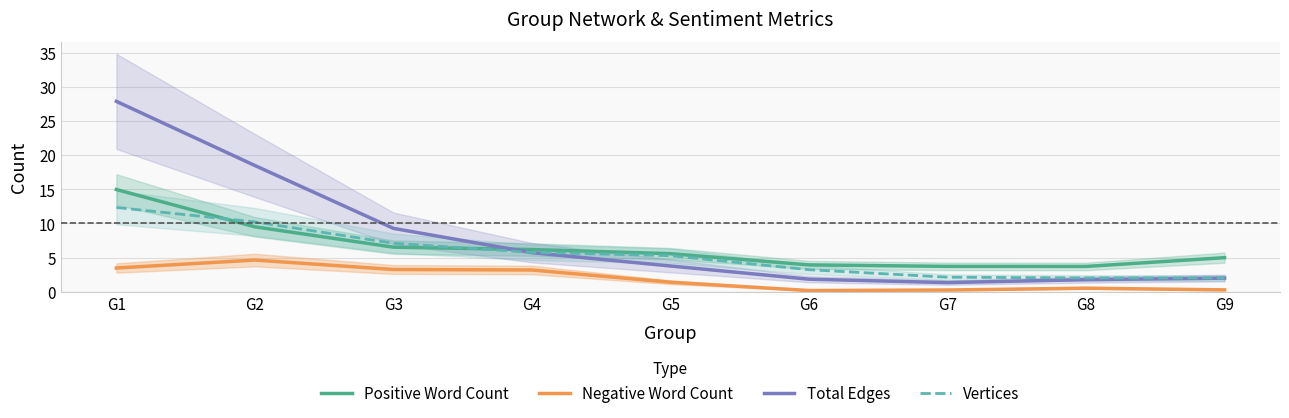

What is the value of the Positive Word Count point at the 8th from the left?

3.7